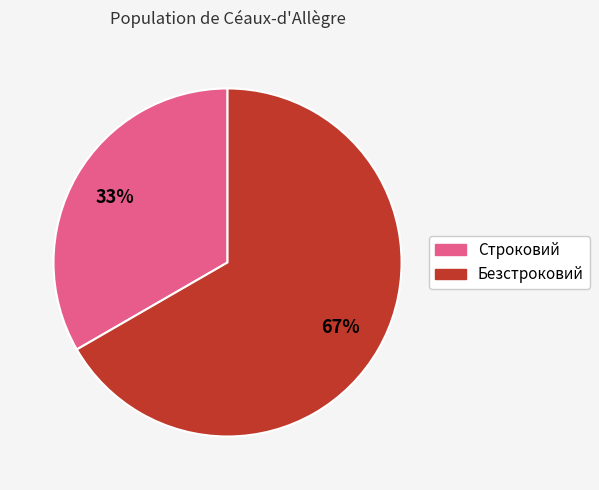

Is there a majority slice in this chart?

Yes